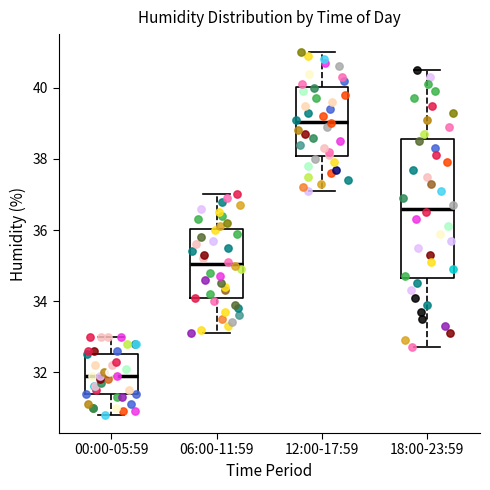

Where does the lower whisker of the box for 00:00-05:59 end on the y-axis? The values are not printed on the chart, so give them approximately, as read against the axis.

30.8